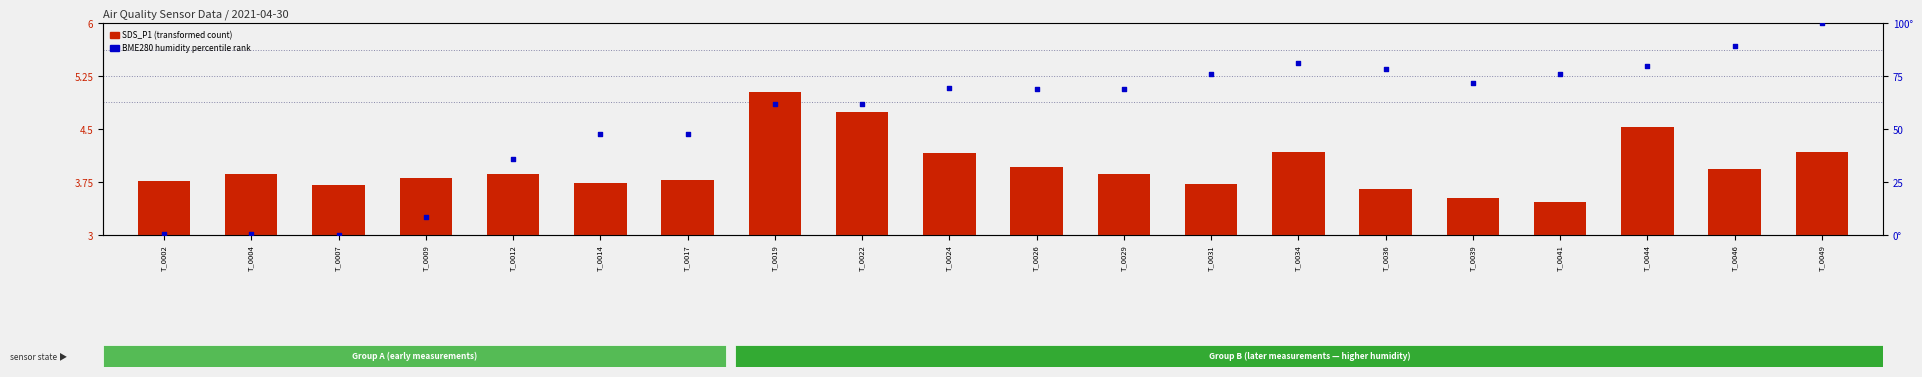

What are all the series names shown in the legend?

SDS_P1 (transformed count), BME280 humidity percentile rank